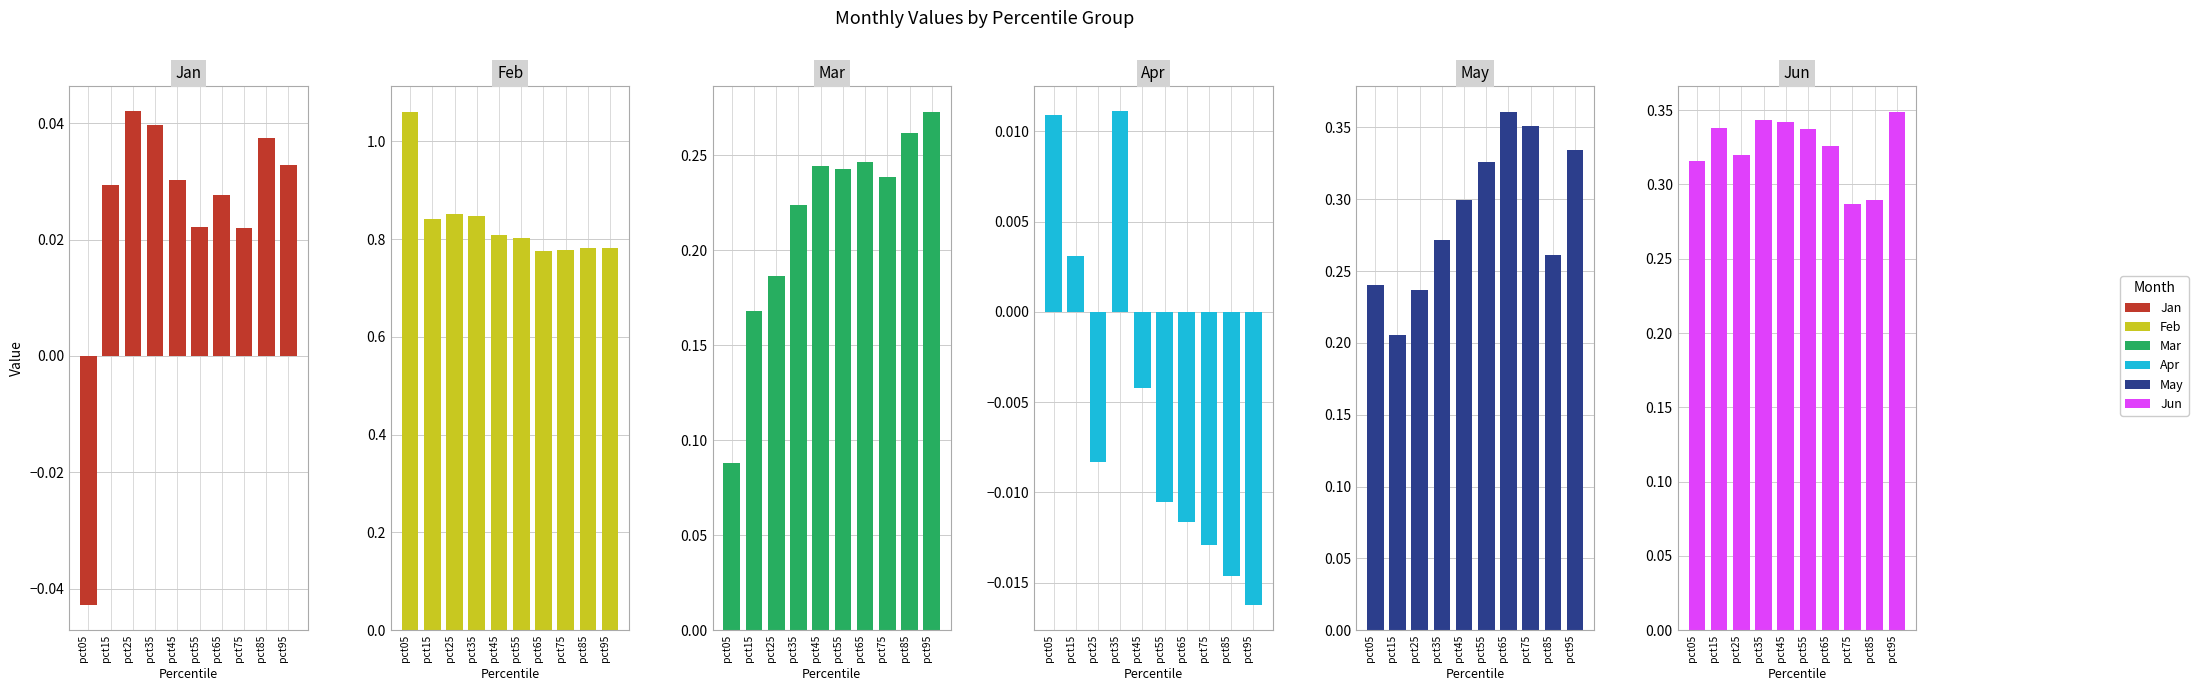

At which category does the chart reach its minimum across all series?

pct05